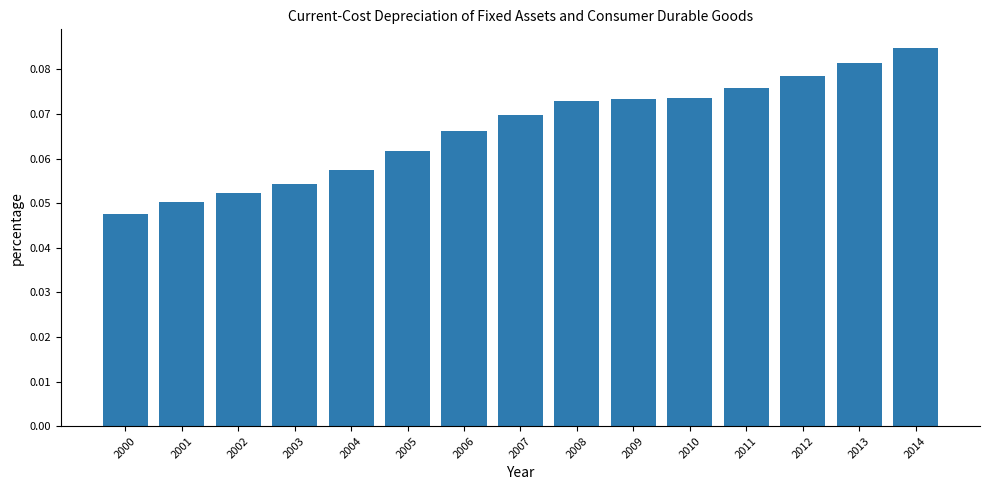

How many values are between 0 and 1?

15